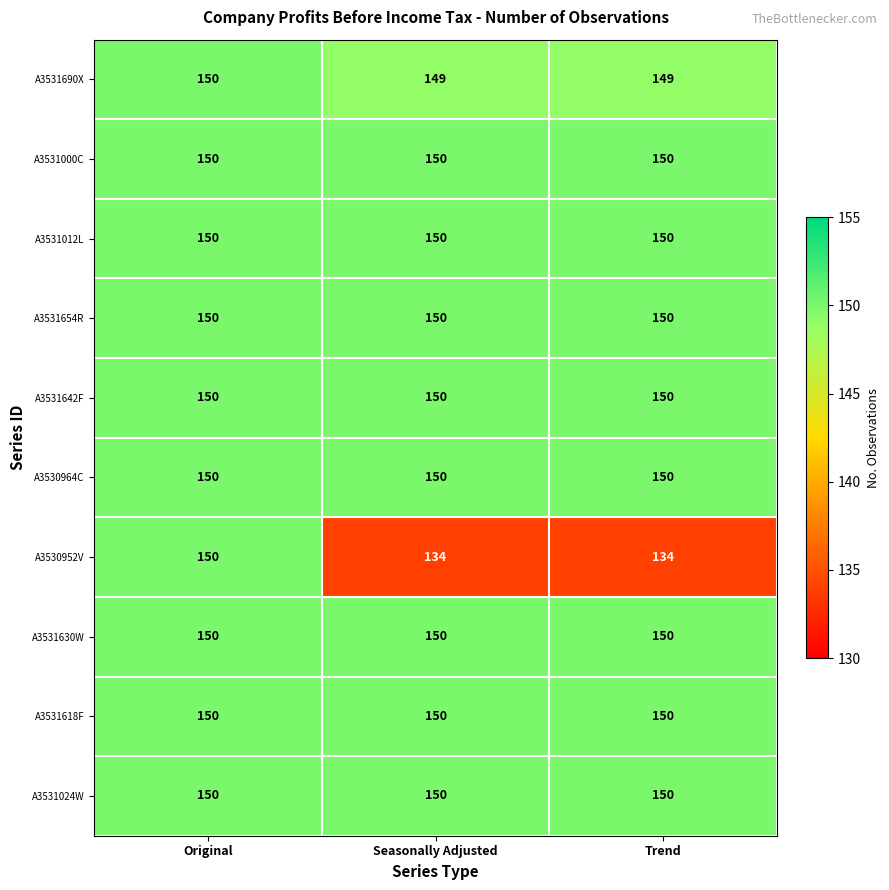

How many series are shown in this chart?

10